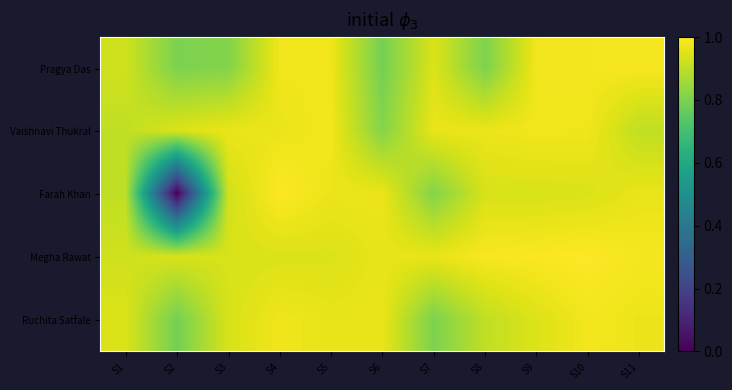

How many data points does each series have?

11